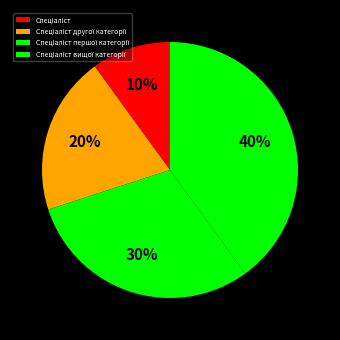

How many segments does this pie chart have?

4